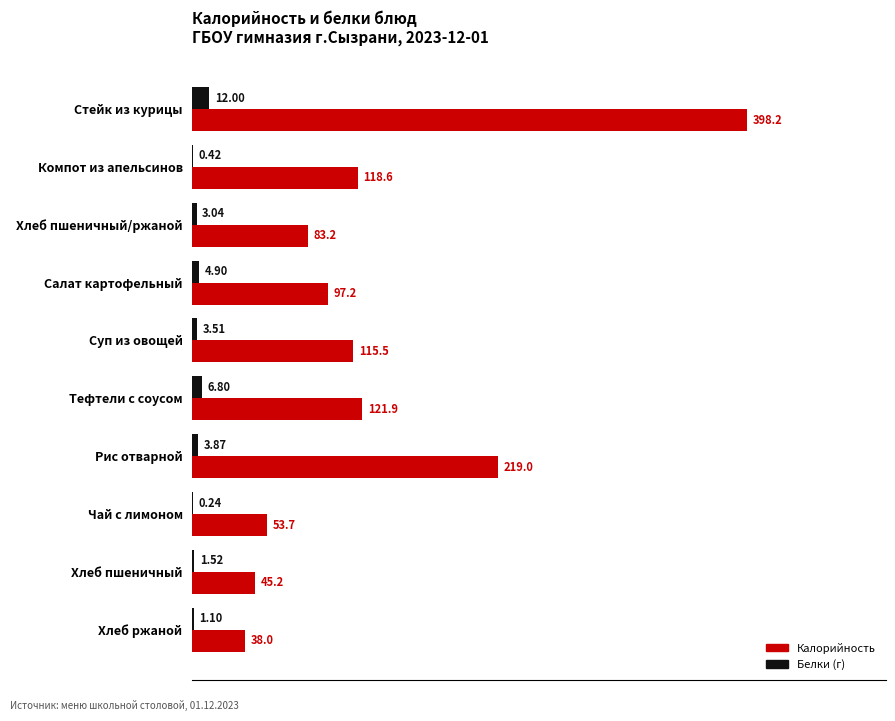

At which category is the sum across all series the highest?

Стейк из курицы